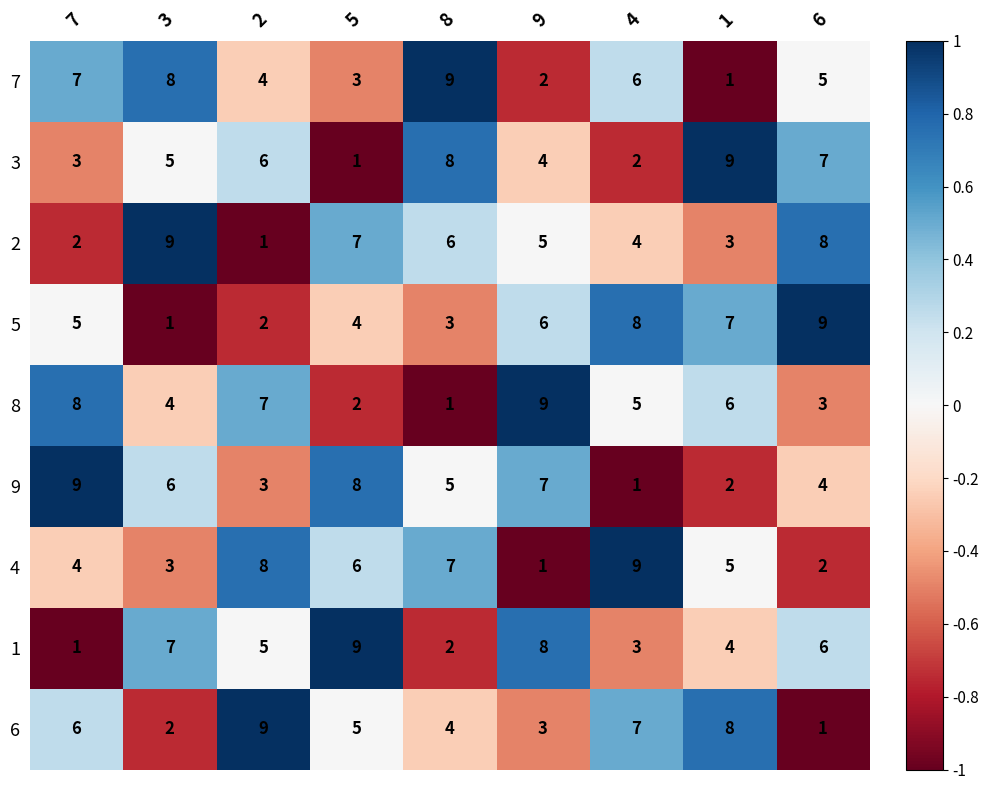

Count the number of categories in the chart.

9